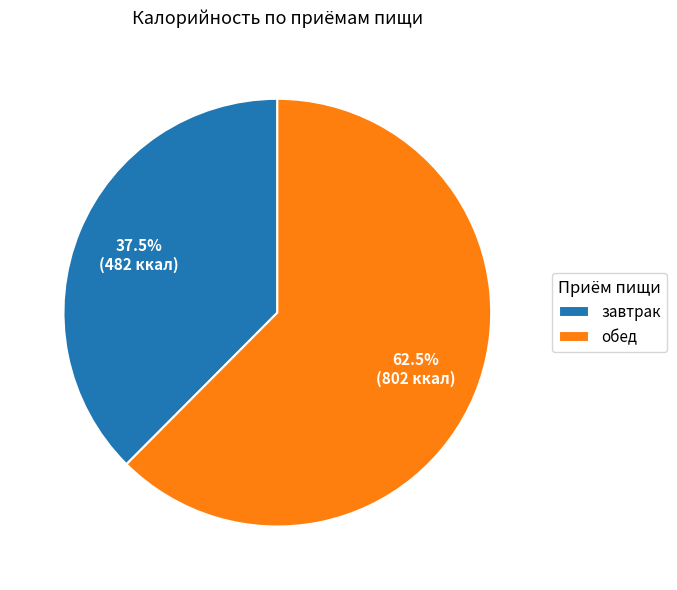

Is there a majority slice in this chart?

Yes